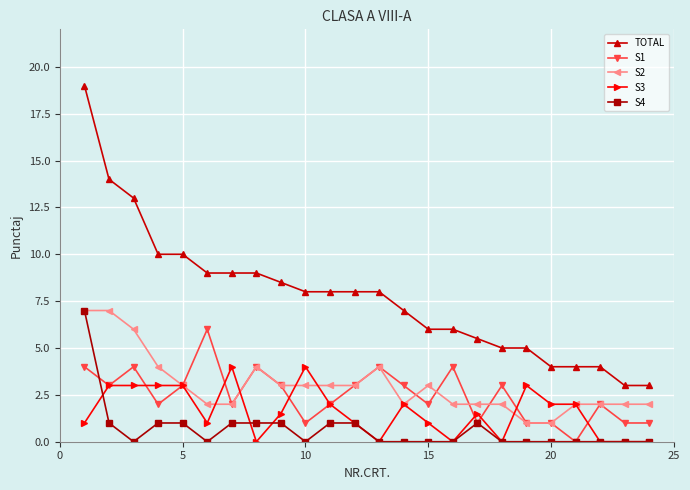

Is this an area chart (filled region under the line)?

No